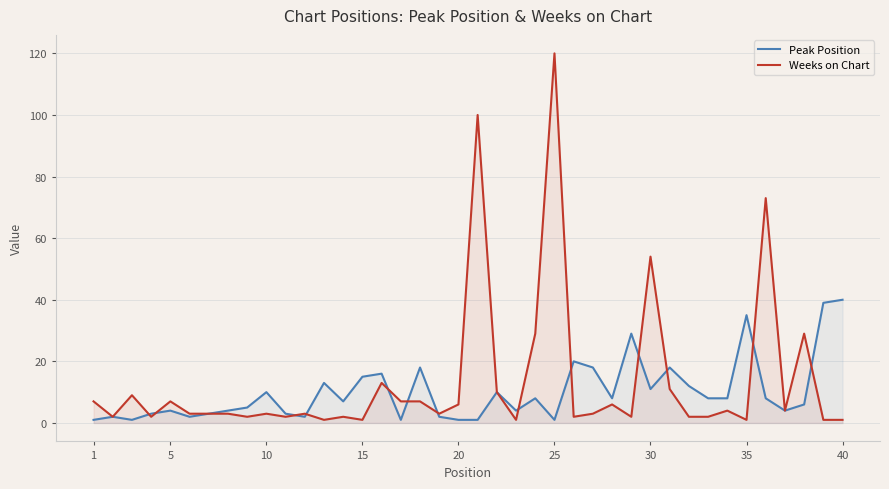

True or false: Weeks on Chart and Peak Position cross at least once.

True